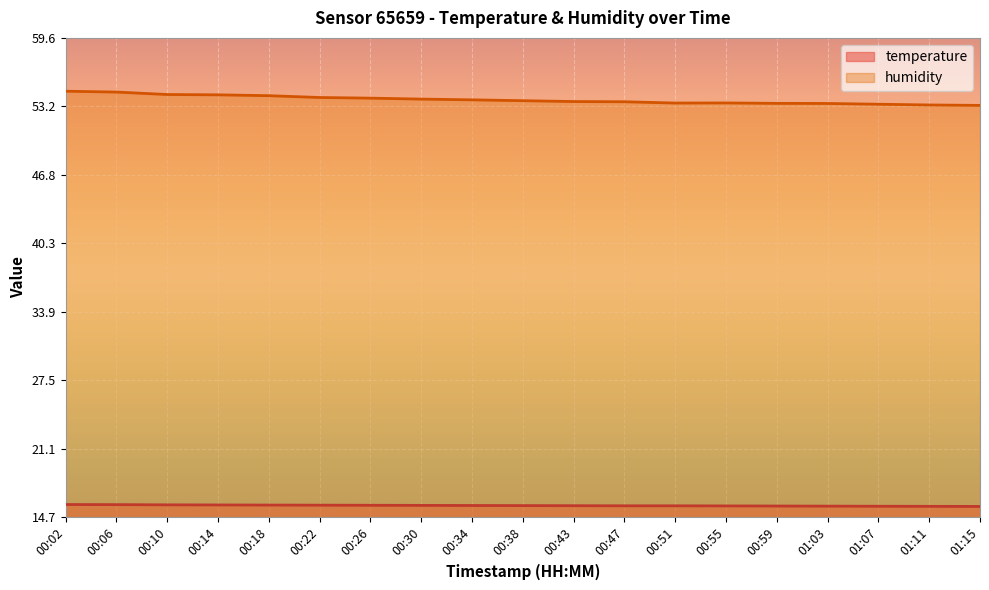

Where is humidity nearest to the value 53?

01:15